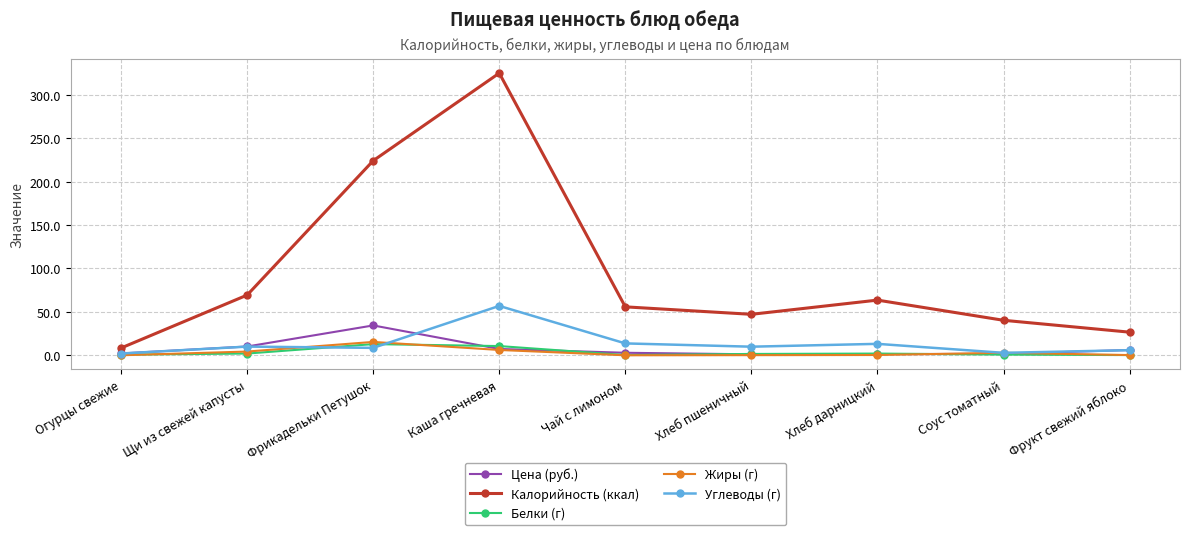

What is the lowest value of the Калорийность (ккал) series?

8.4